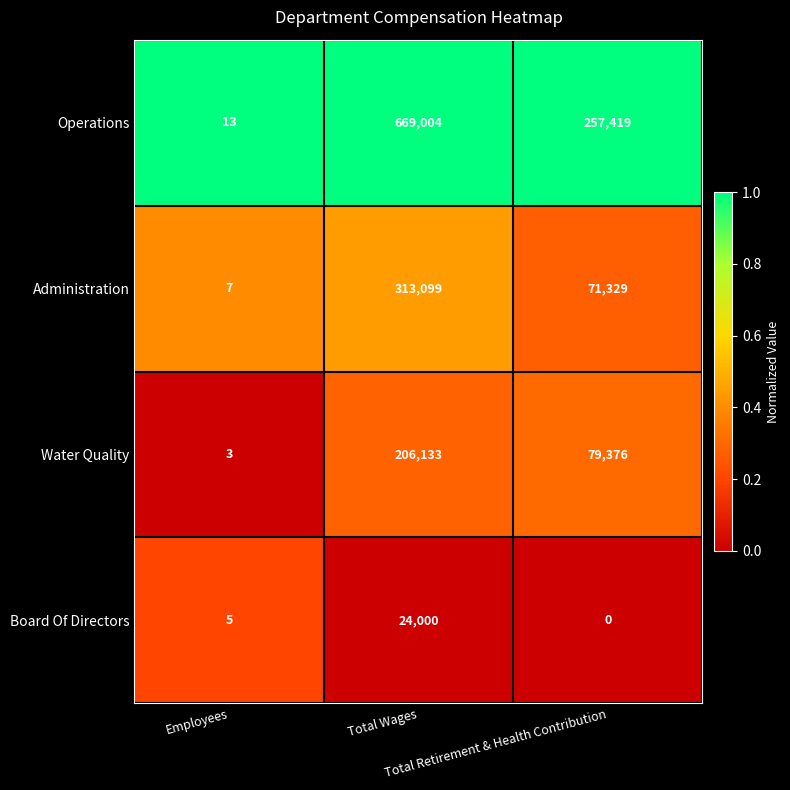

What is the average value of the Water Quality series?

95171